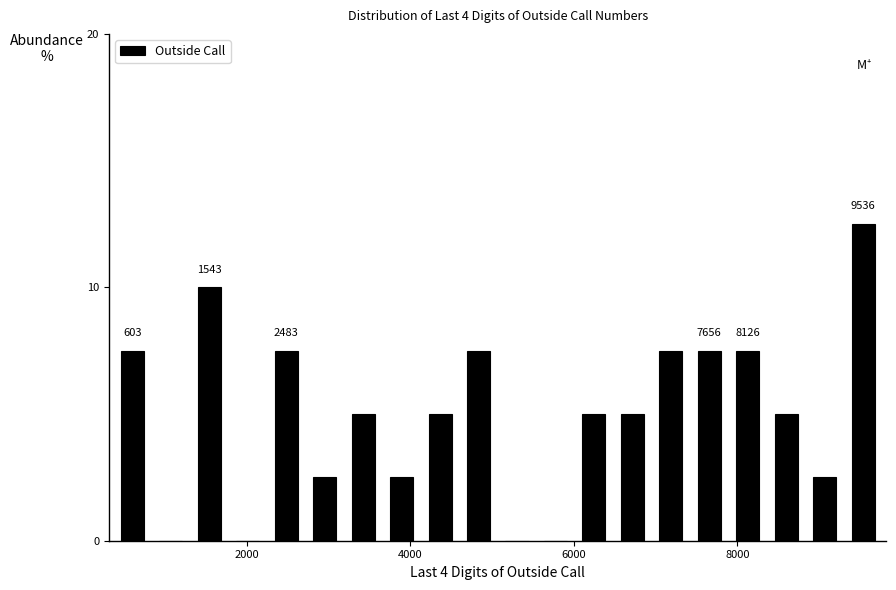

Around what value on the x-axis is the tallest bar? Give the approximate position of its centre, as read against the axis.

9600